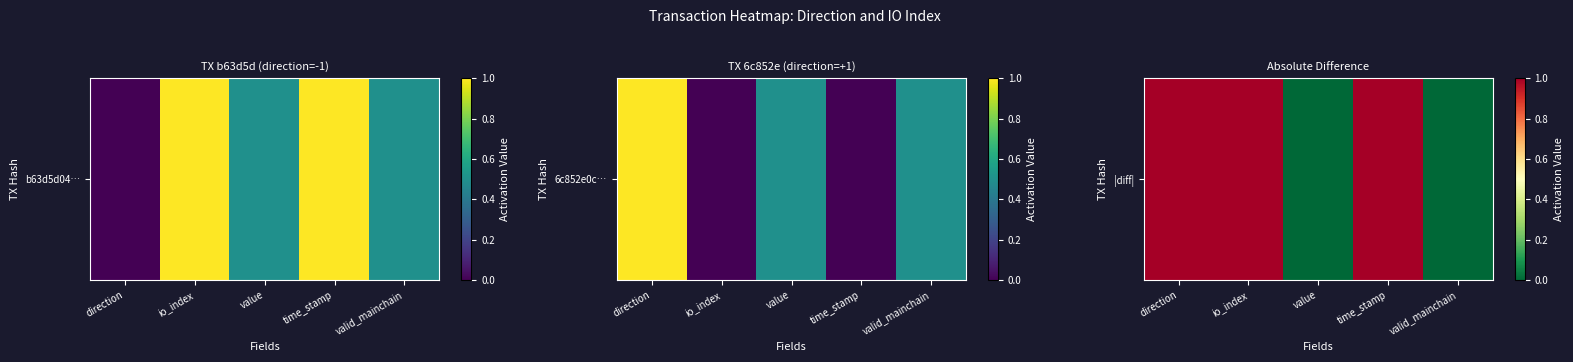

What is the difference between the values at valid_mainchain and time_stamp?

1